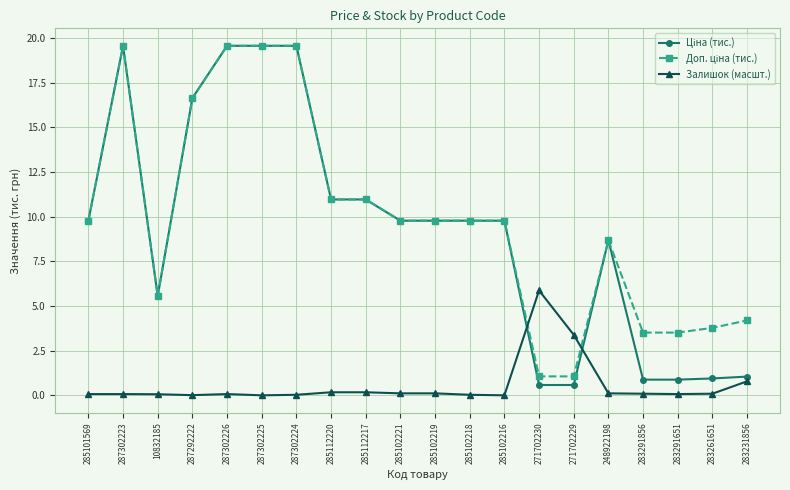

At how many categories does at least one series exceed 13?

5